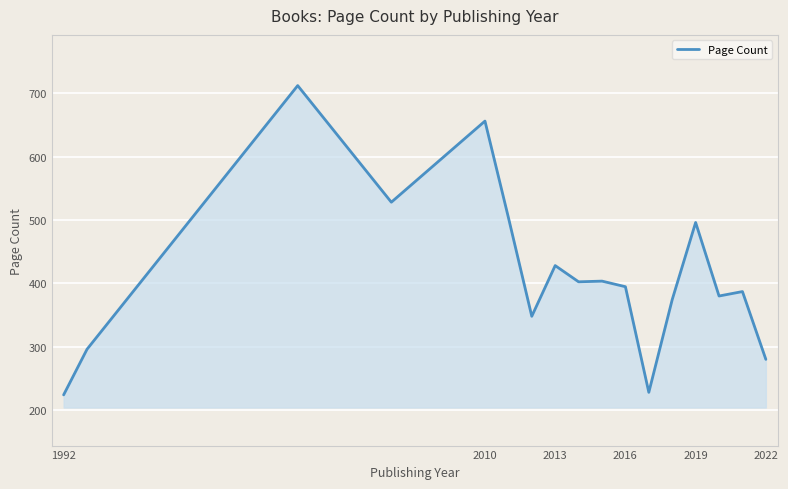

Does the chart have visible grid lines?

Yes